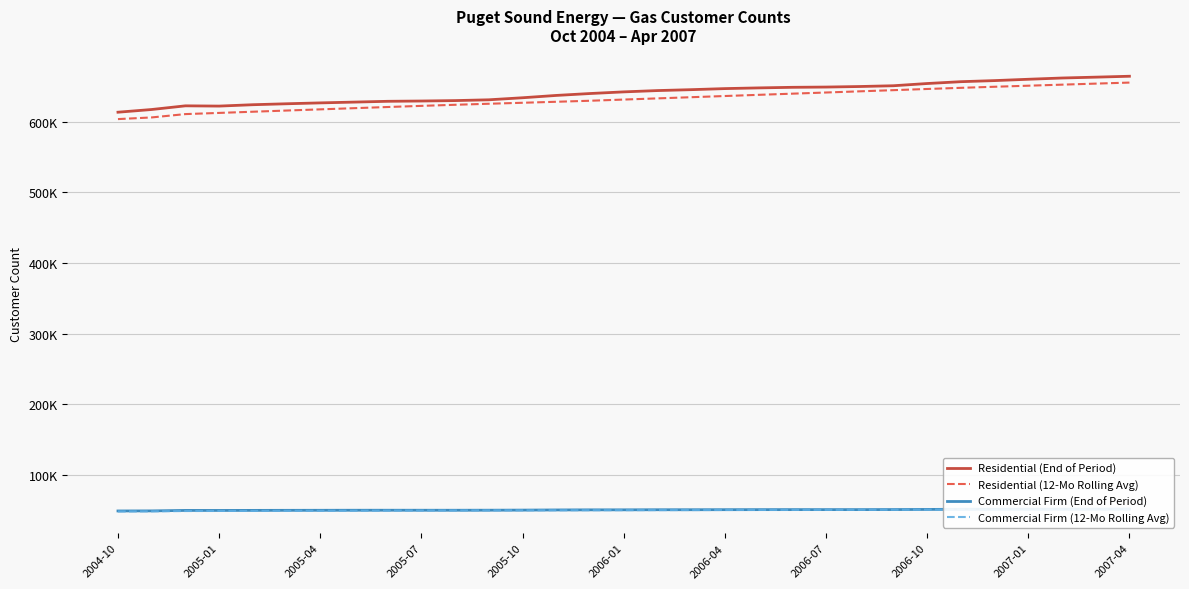

At how many categories does at least one series exceed 219561?

31